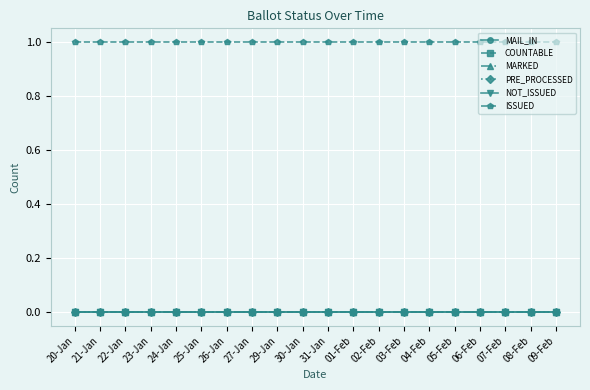

List the labels in order of PRE_PROCESSED value, largest first.

20-Jan, 21-Jan, 22-Jan, 23-Jan, 24-Jan, 25-Jan, 26-Jan, 27-Jan, 29-Jan, 30-Jan, 31-Jan, 01-Feb, 02-Feb, 03-Feb, 04-Feb, 05-Feb, 06-Feb, 07-Feb, 08-Feb, 09-Feb